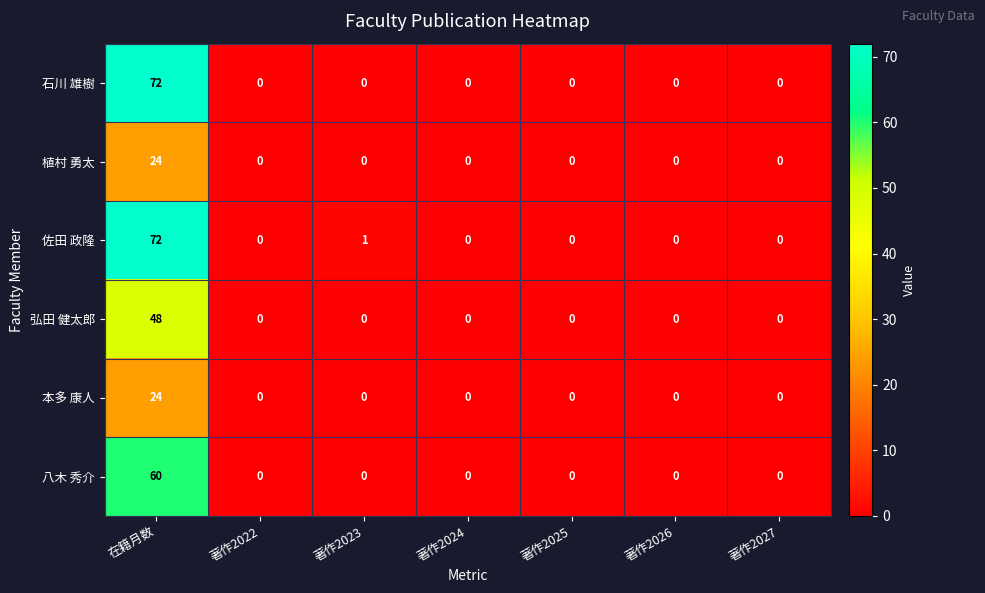

What is the total value across all series at 著作2023?

1